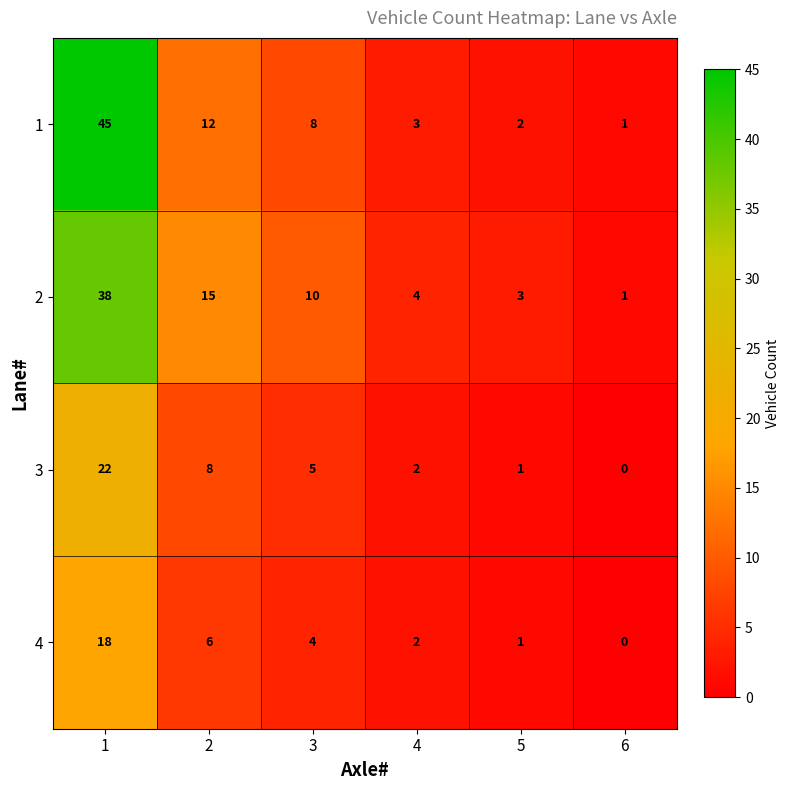

How many values in 3 are above zero?

5